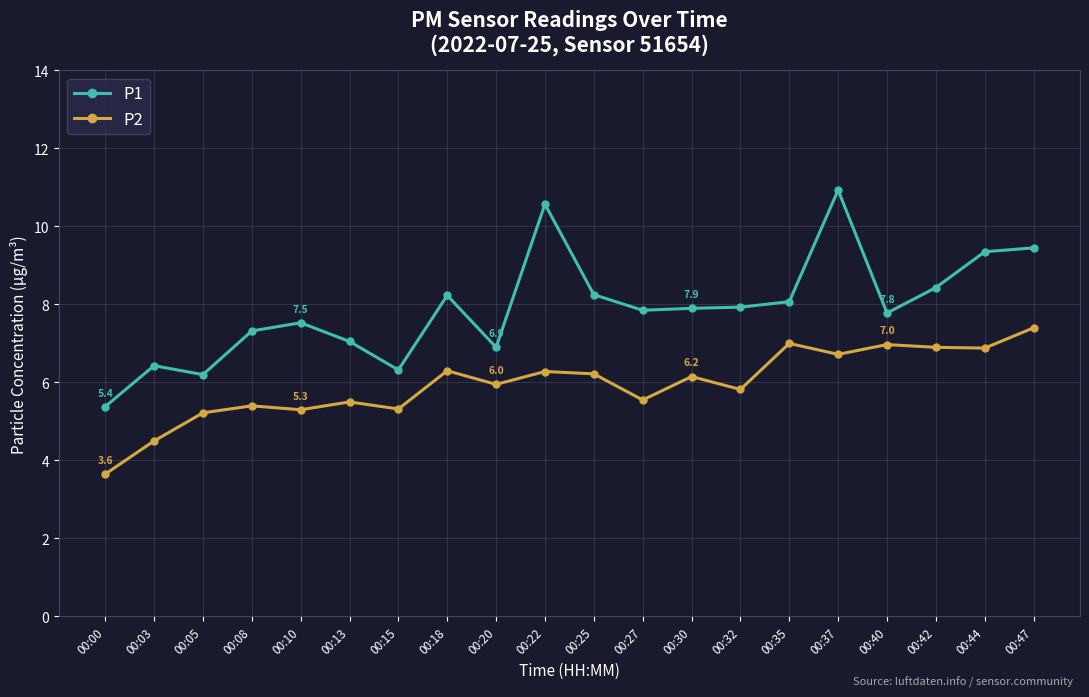

How many series are shown in this chart?

2